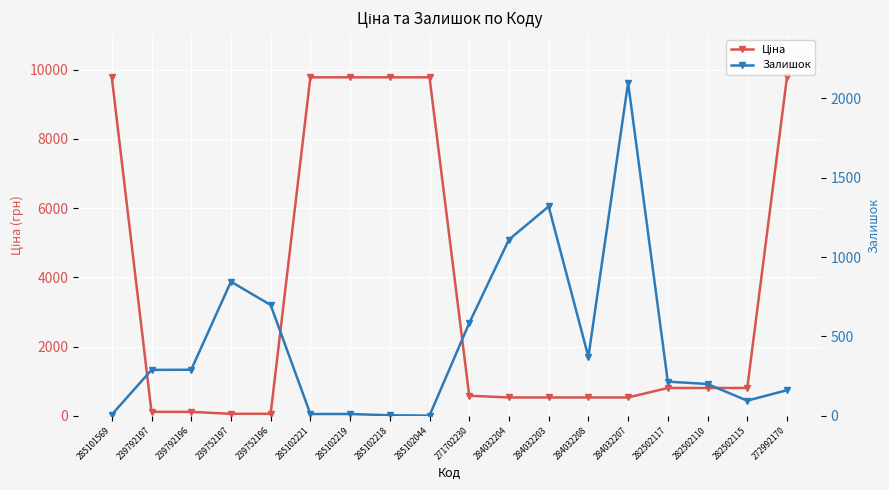

Reading left to right, extract all data points from this chart.

Ціна: 285101569=9775.5	239792197=111.8	239792196=111.8	239752197=55.9	239752196=55.9	285102221=9775.5	285102219=9775.5	285102218=9775.5	285102044=9775.5	271702230=578.1	284032204=528.2	284032203=528.2	284032208=528.2	284032207=528.2	282502117=802.1	282502110=802.1	282502115=802.1	272992170=9775.5
Залишок: 285101569=7.0	239792197=289.0	239792196=290.0	239752197=845.0	239752196=698.0	285102221=11.0	285102219=11.0	285102218=3.0	285102044=1.0	271702230=584.0	284032204=1110.0	284032203=1319.0	284032208=371.0	284032207=2099.0	282502117=215.0	282502110=200.0	282502115=95.0	272992170=161.0